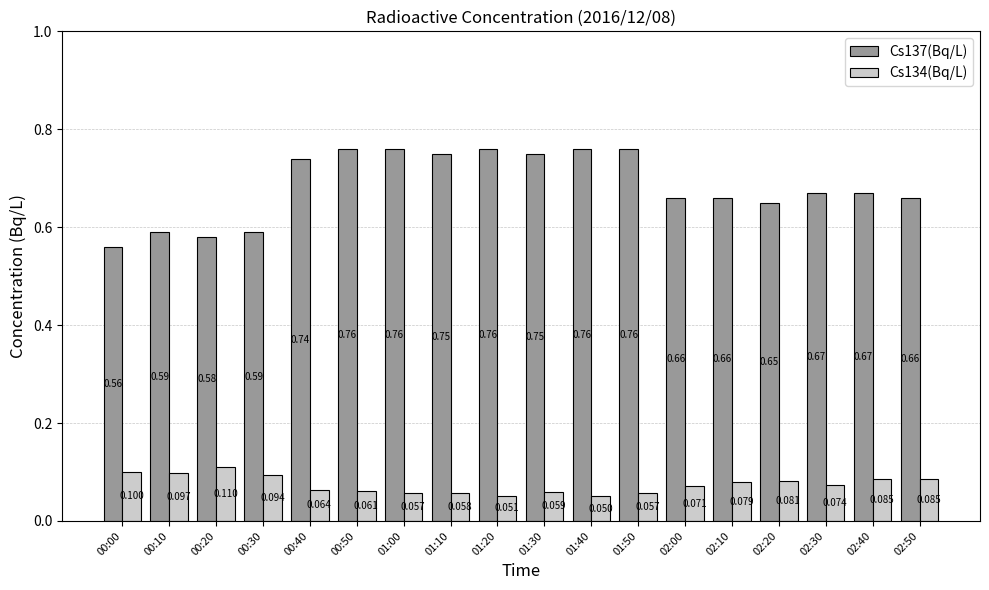

What is the label of the 8th bar from the right?

01:40